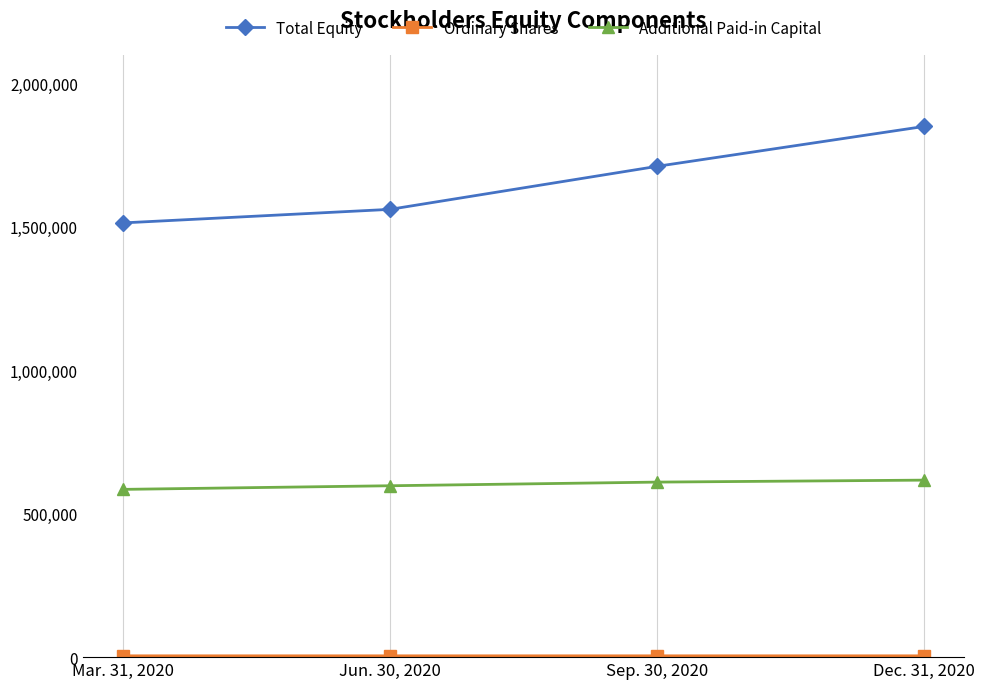

Which series has the largest total across all categories?

Total Equity